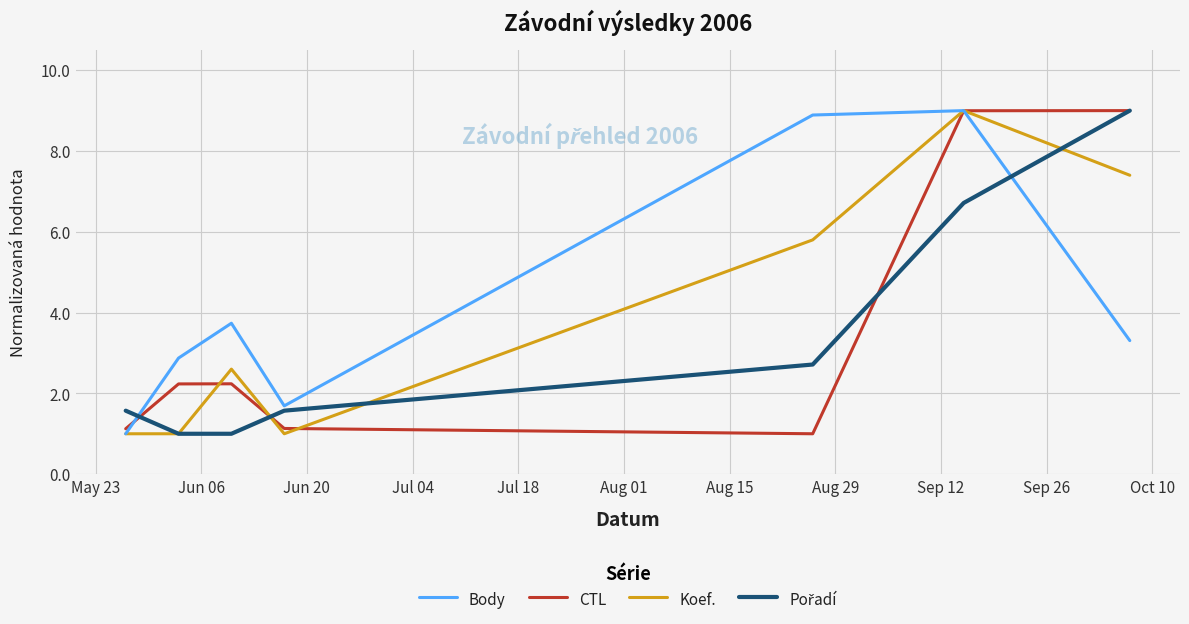

At how many categories does at least one series exceed 8?

3